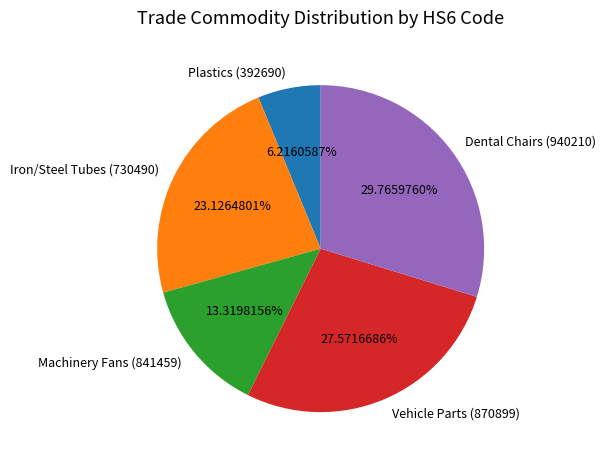

Do Machinery Fans (841459) and Dental Chairs (940210) together represent more than half of the pie?

No